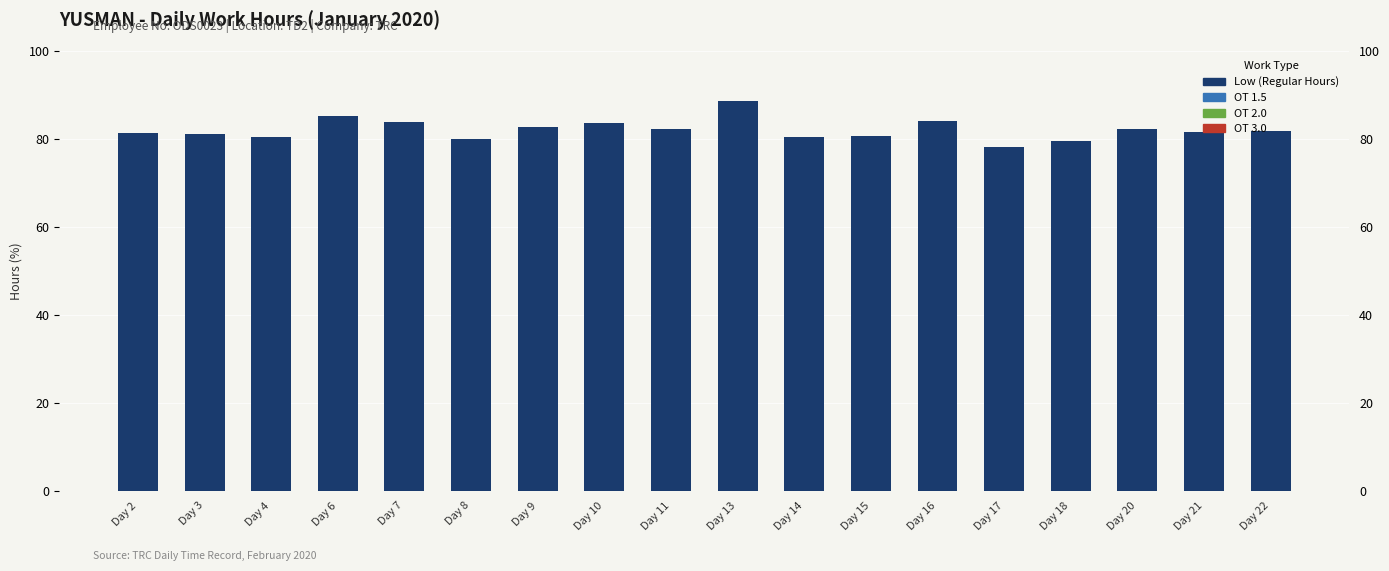

How many bars are there in each group?

4